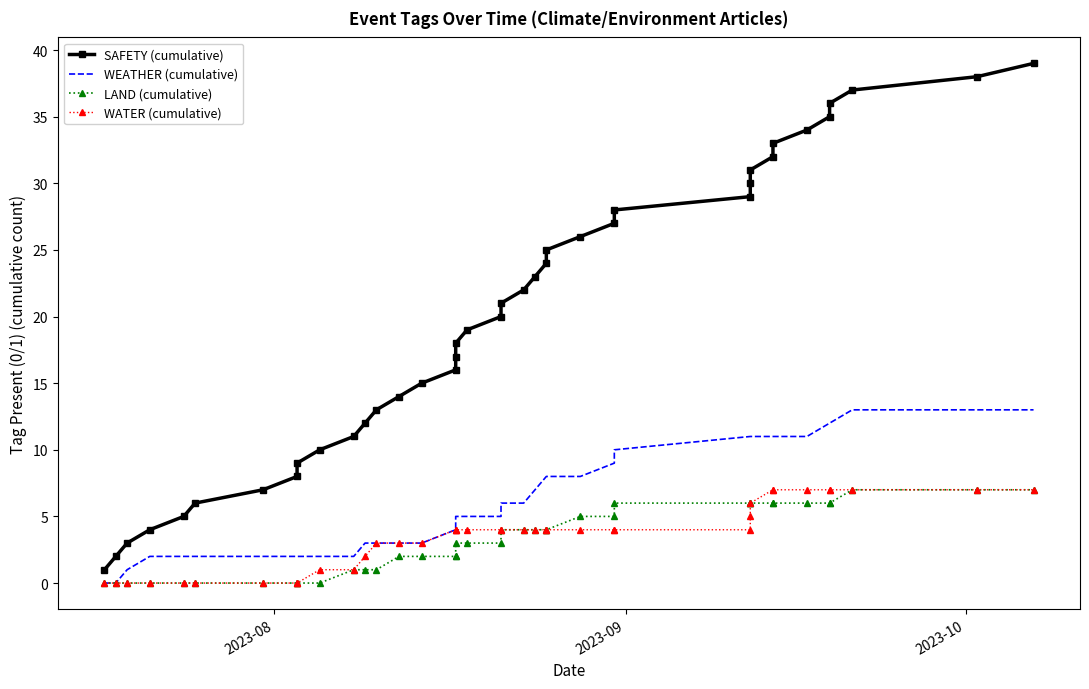

What is the difference between the maximum and second lowest values in the SAFETY (cumulative) series?

37